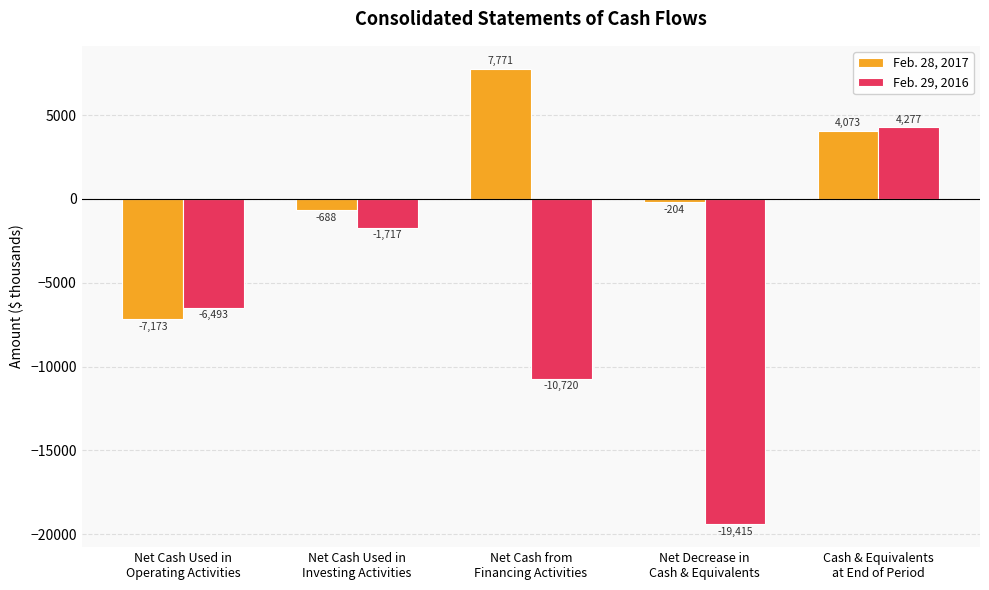

Which label corresponds to the largest value in the chart?

Net Cash from
Financing Activities